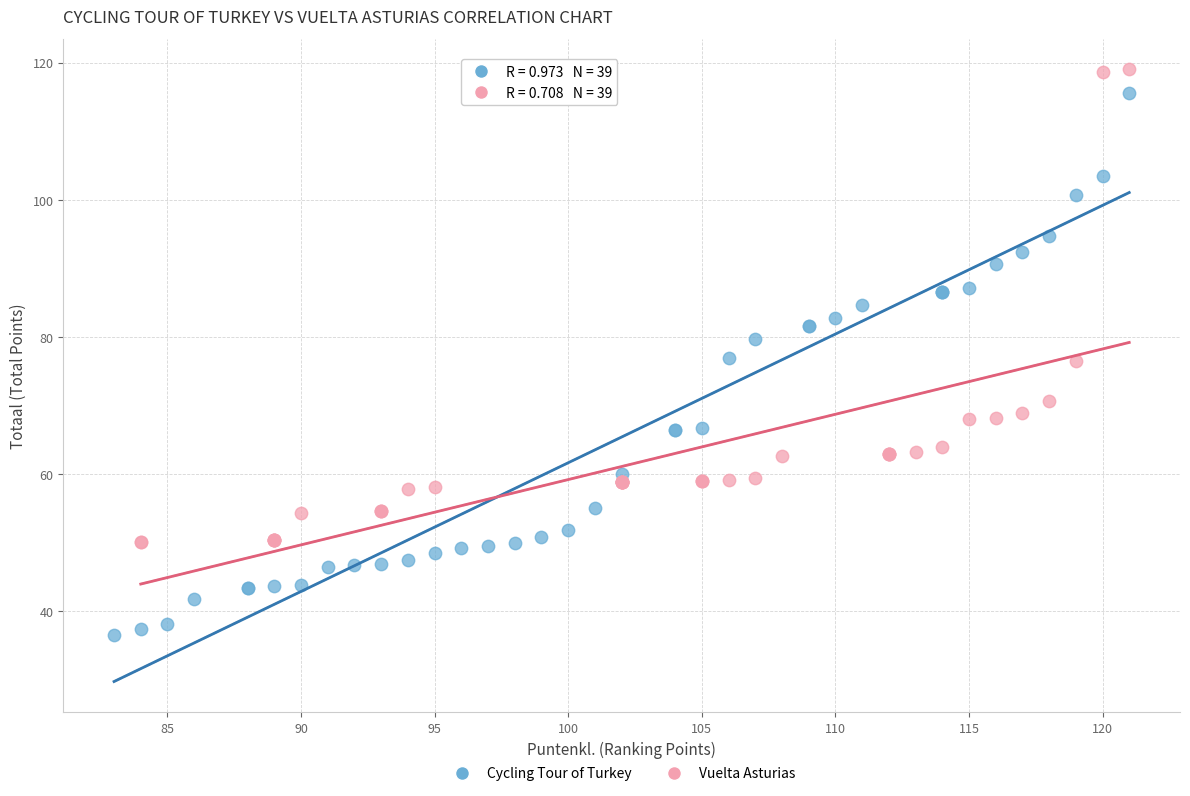

Which series has the largest Y range (max minus min)?

Cycling Tour of Turkey